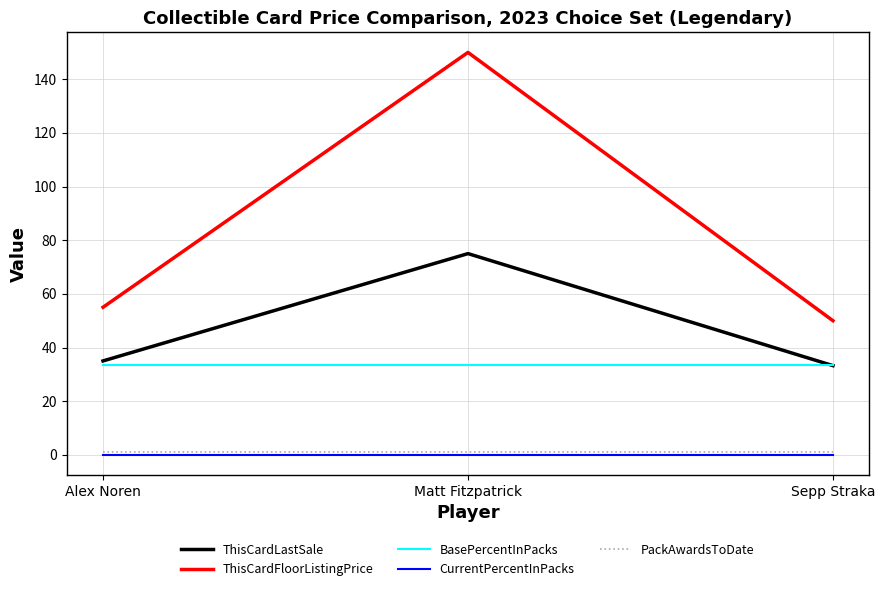

Which category has the highest value in the ThisCardLastSale series?

Matt Fitzpatrick